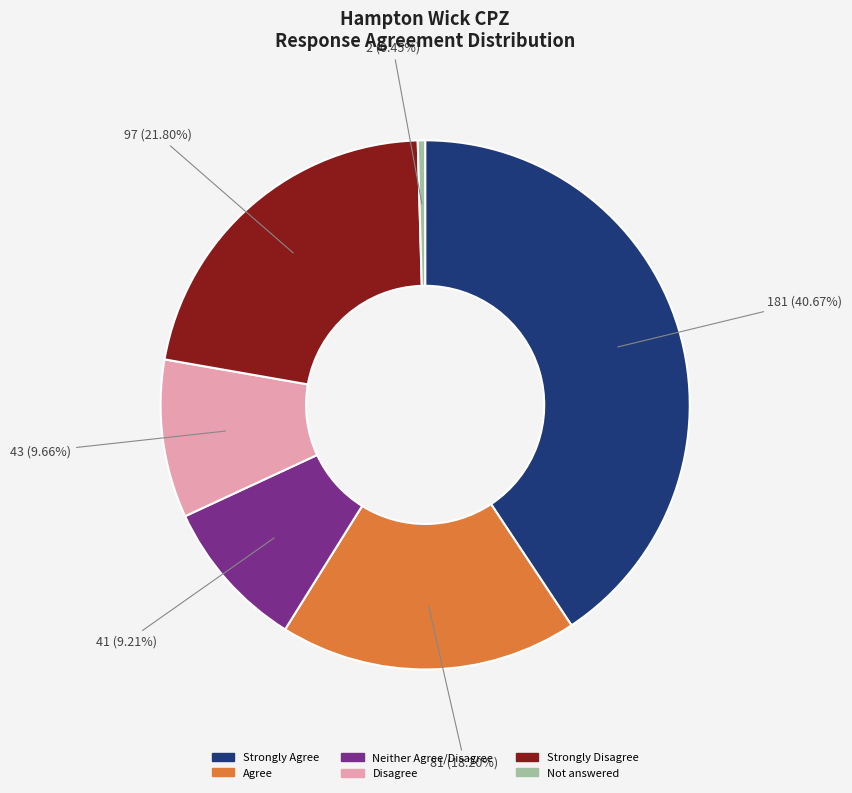

Which slice is the largest?

Strongly Agree